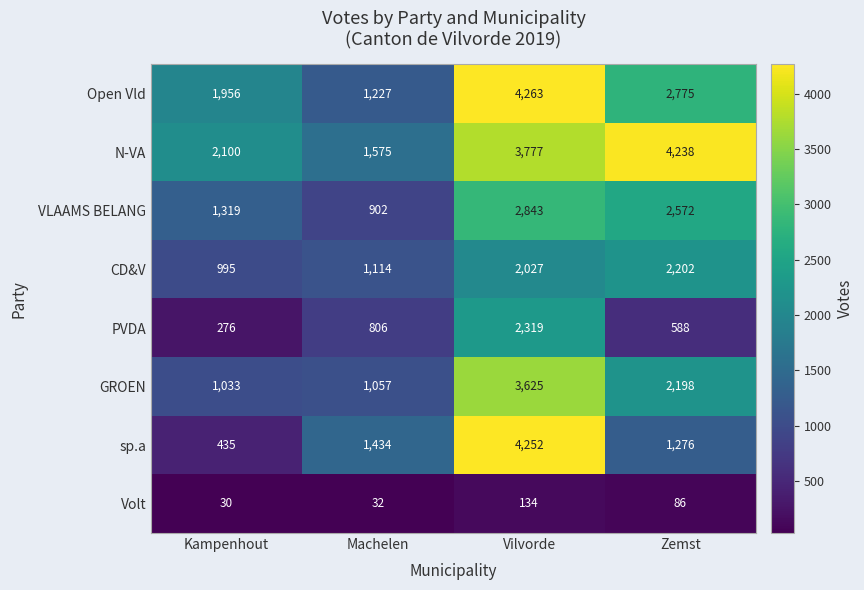

What is the average value of the sp.a series?

1849